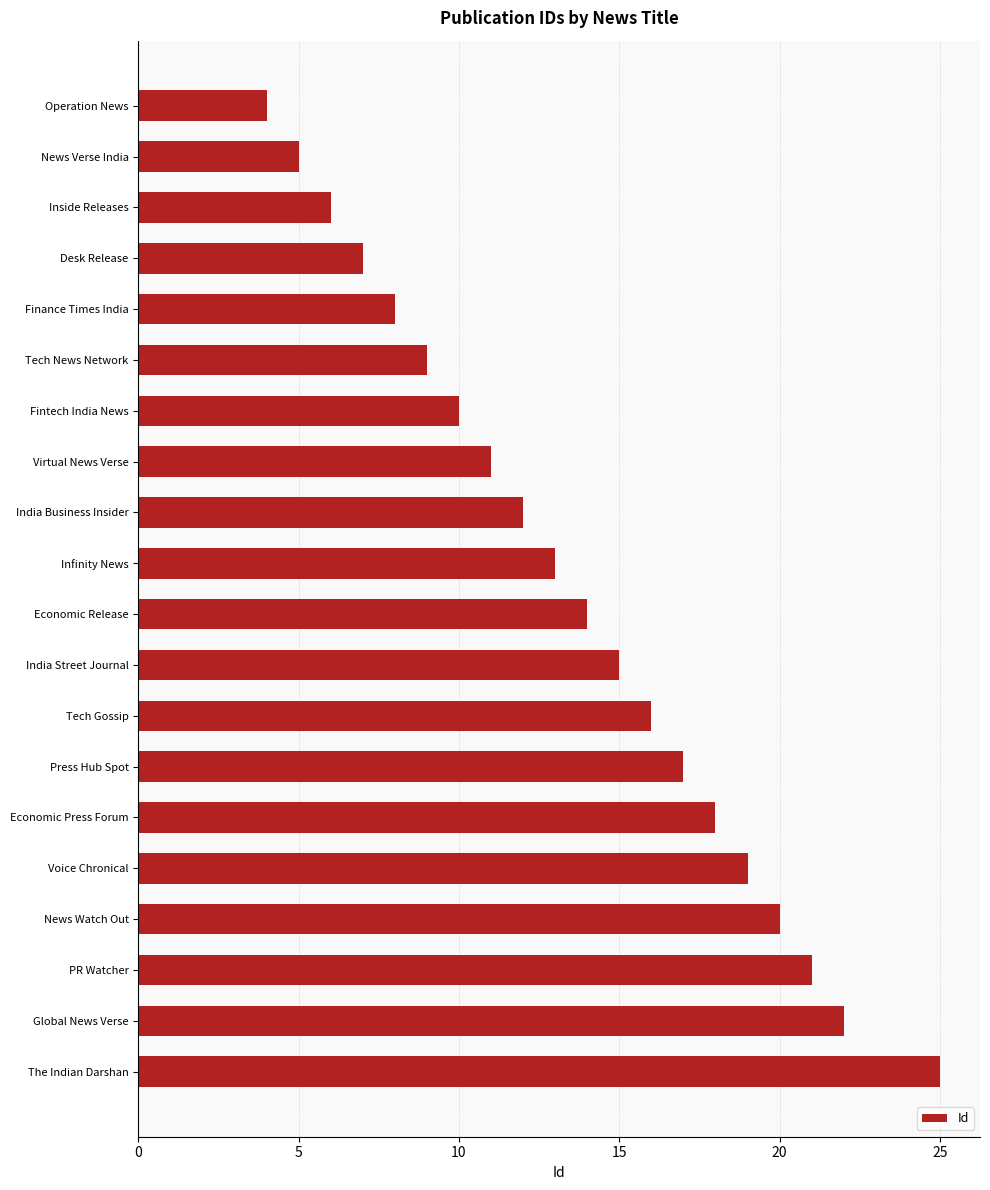

What is the smallest value displayed?

4